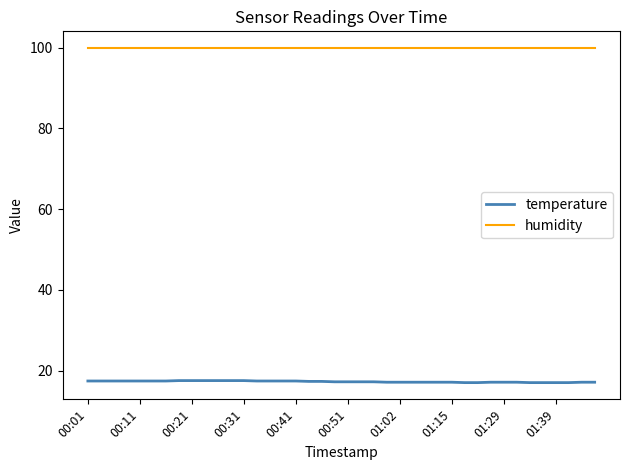

Rank the series by their average value, from lowest to highest.

temperature, humidity